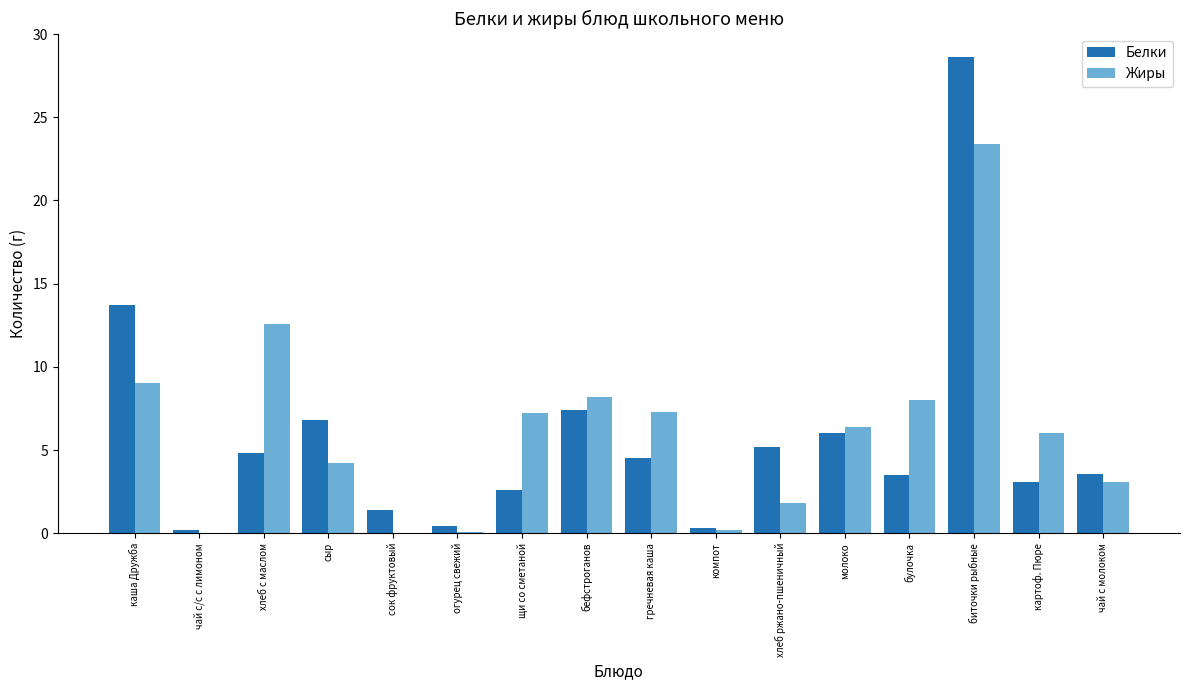

Is the value of Жиры at сок фруктовый greater than the value of Белки at чай с молоком?

No